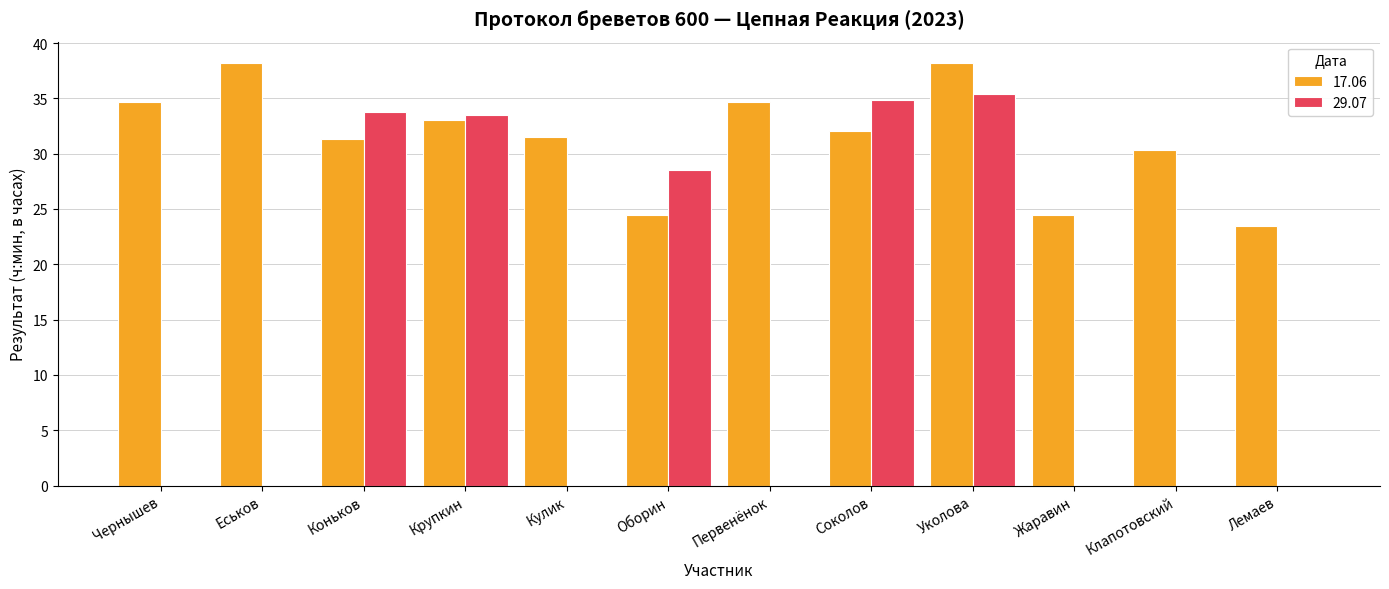

Which series changed the most between Чернышев and Клапотовский?

17.06